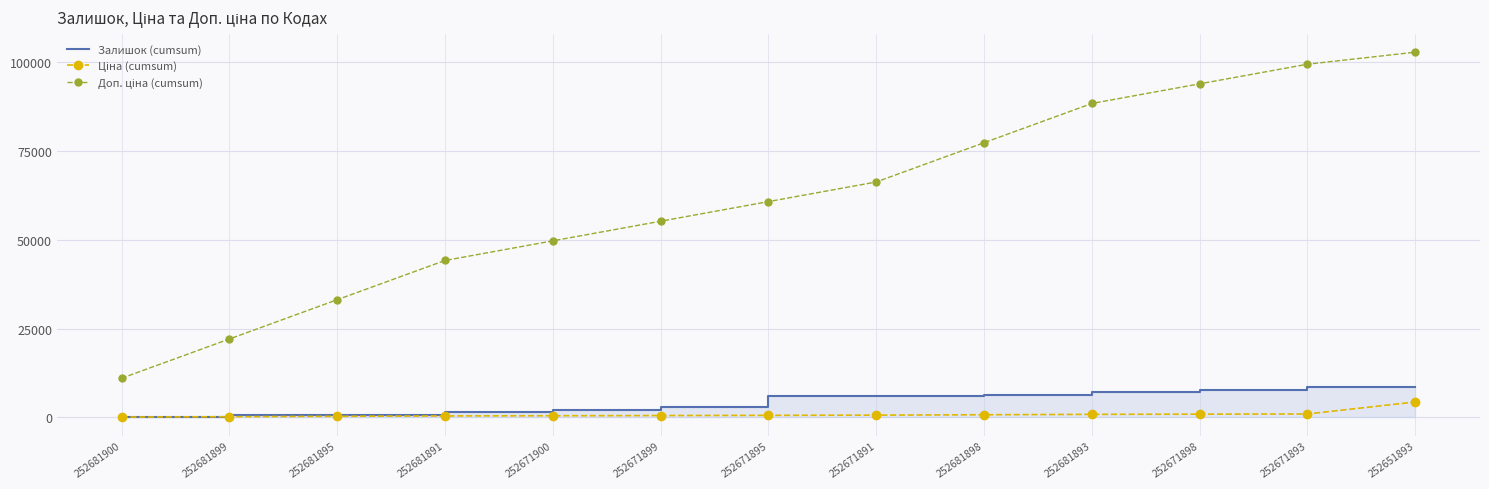

At how many categories does at least one series exceed 57186?

7